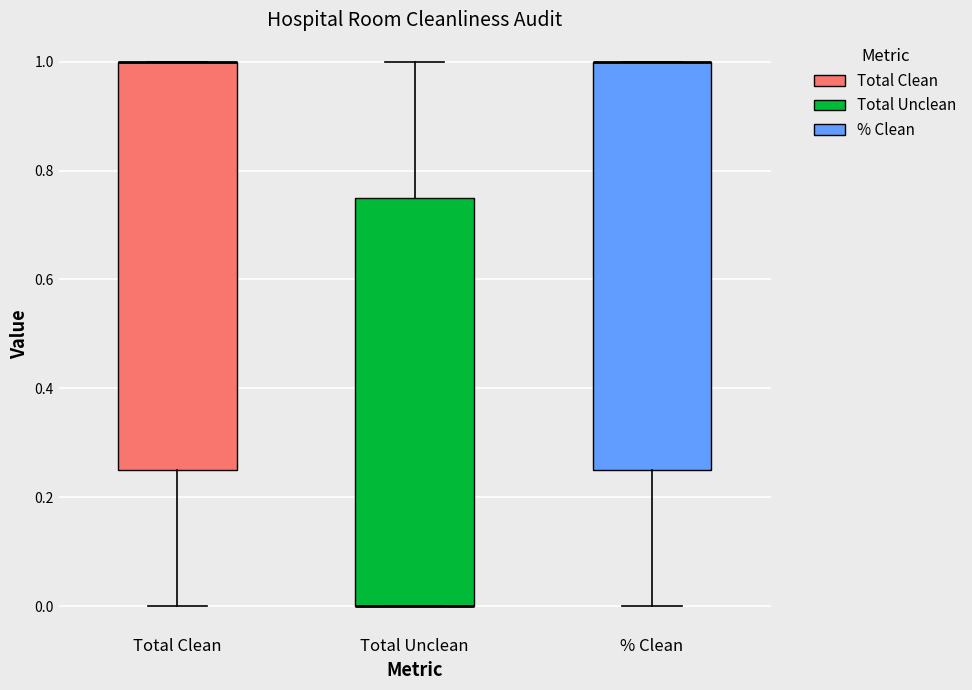

Reading left to right, transcribe this box plot: for each box, give where its median line is, the range the box spans, and where its two whiskers end, as read against the y-axis. The values are not printed on the chart, so give them approximately, as read against the axis.

Total Clean: median 1.00 (drawn on the box's upper edge), box 0.26 to 1.00, whiskers 0.00 to 1.00
Total Unclean: median 0.00 (drawn on the box's lower edge), box 0.00 to 0.76, whiskers 0.00 to 1.00
% Clean: median 1.00 (drawn on the box's upper edge), box 0.26 to 1.00, whiskers 0.00 to 1.00